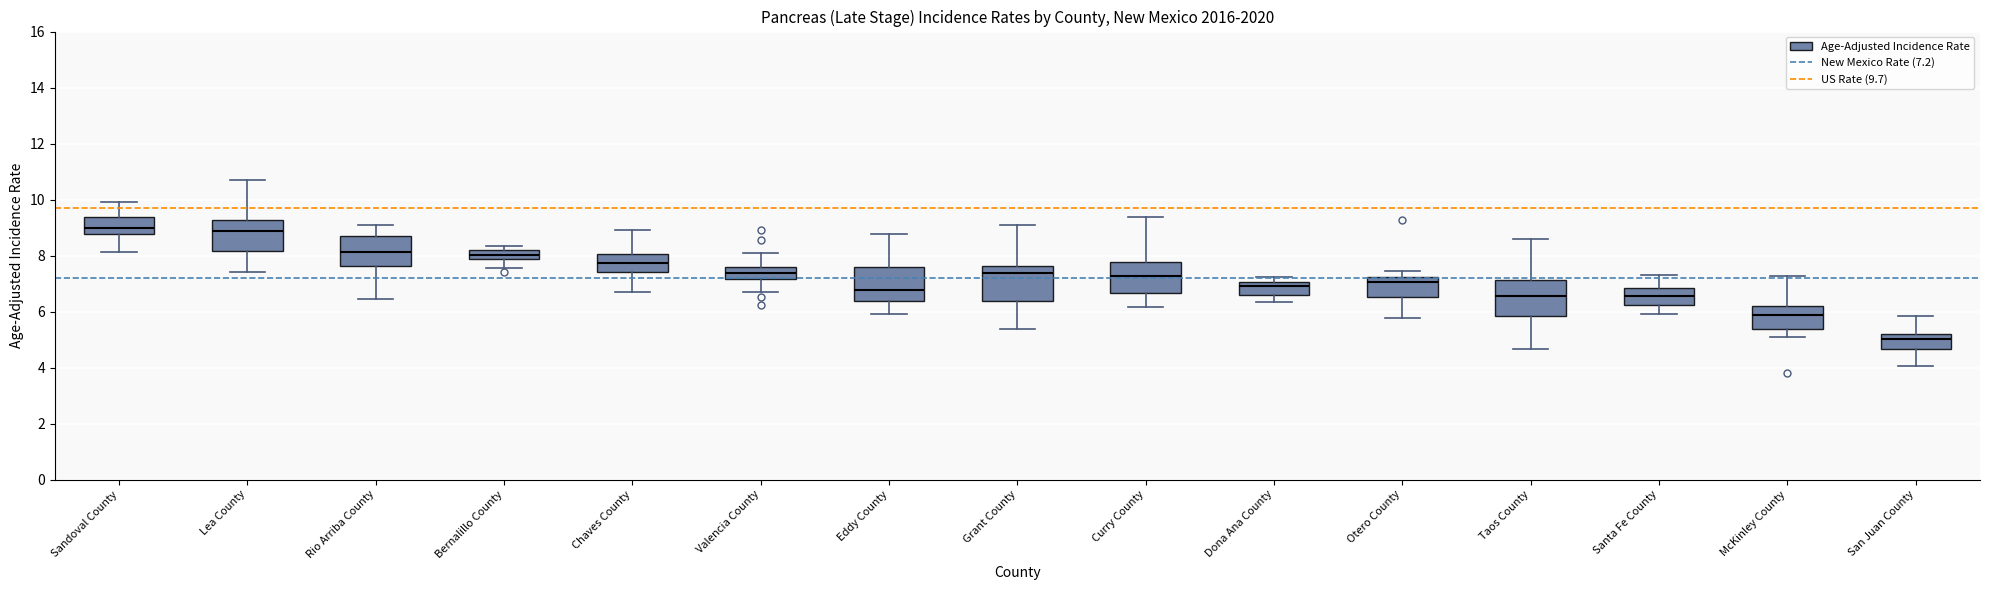

Reading left to right, transcribe this box plot: for each box, give where its median line is, the range the box spans, and where its two whiskers end, as read against the y-axis. The values are not printed on the chart, so give them approximately, as read against the axis.

Sandoval County: median 9.0, box 8.8 to 9.4, whiskers 8.2 to 10.0
Lea County: median 8.8, box 8.2 to 9.2, whiskers 7.4 to 10.6
Rio Arriba County: median 8.2, box 7.6 to 8.8, whiskers 6.4 to 9.0
Bernalillo County: median 8.0, box 7.8 to 8.2, whiskers 7.6 to 8.4
Chaves County: median 7.8, box 7.4 to 8.0, whiskers 6.8 to 9.0
Valencia County: median 7.4, box 7.2 to 7.6, whiskers 6.6 to 8.0
Eddy County: median 6.8, box 6.4 to 7.6, whiskers 6.0 to 8.8
Grant County: median 7.4, box 6.4 to 7.6, whiskers 5.4 to 9.0
Curry County: median 7.2, box 6.6 to 7.8, whiskers 6.2 to 9.4
Dona Ana County: median 6.8, box 6.6 to 7.0, whiskers 6.4 to 7.2
Otero County: median 7.0, box 6.6 to 7.2, whiskers 5.8 to 7.4
Taos County: median 6.6, box 5.8 to 7.2, whiskers 4.6 to 8.6
Santa Fe County: median 6.6, box 6.2 to 6.8, whiskers 6.0 to 7.4
McKinley County: median 5.8, box 5.4 to 6.2, whiskers 5.0 to 7.2
San Juan County: median 5.0, box 4.6 to 5.2, whiskers 4.0 to 5.8